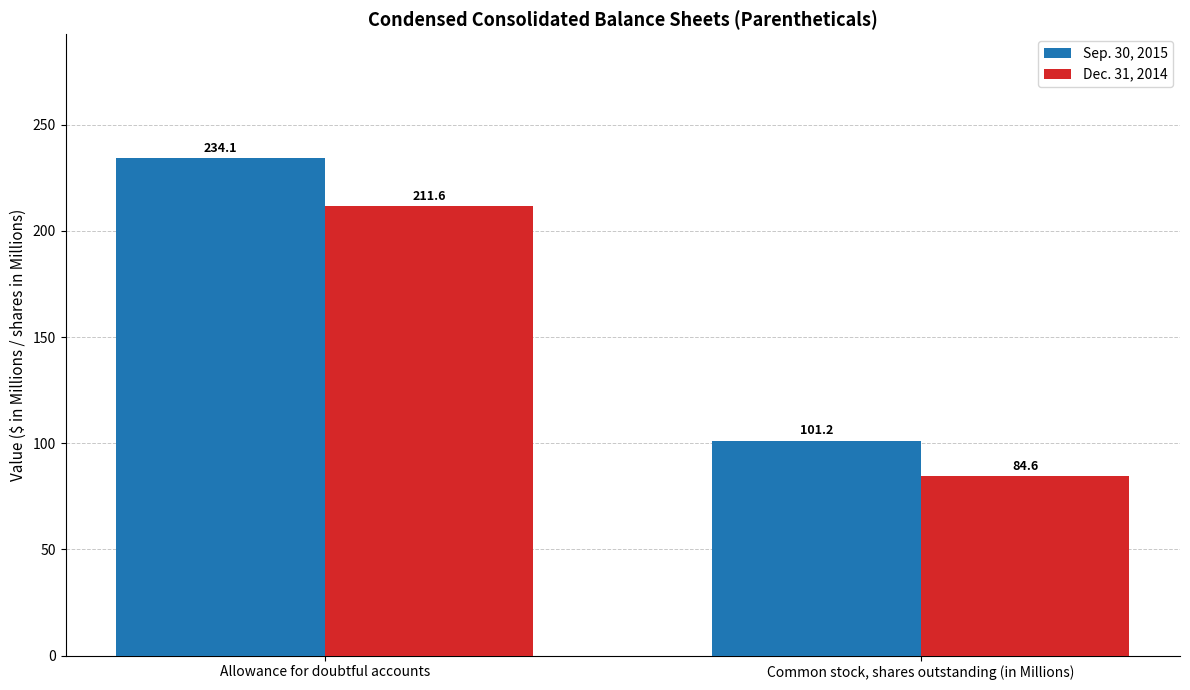

Is it true that Sep. 30, 2015 equals 159.7 at Common stock, shares outstanding (in Millions)?

False